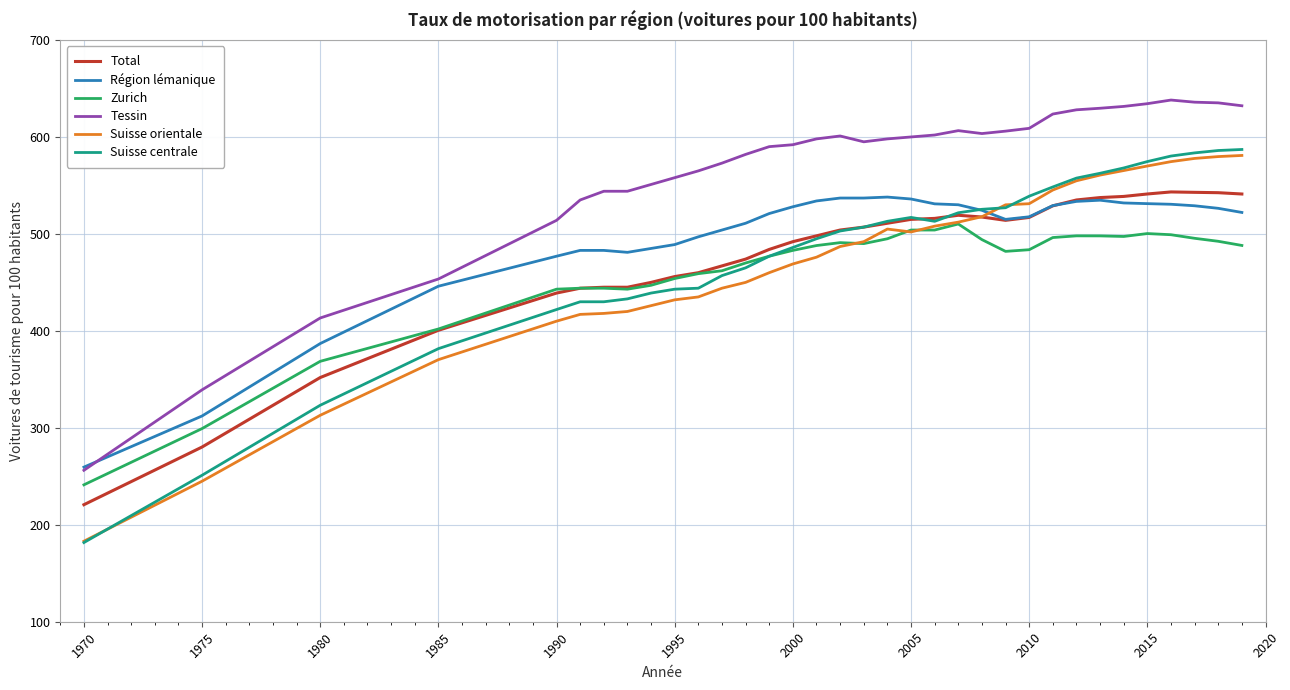

True or false: Tessin and Suisse orientale intersect in this chart.

False